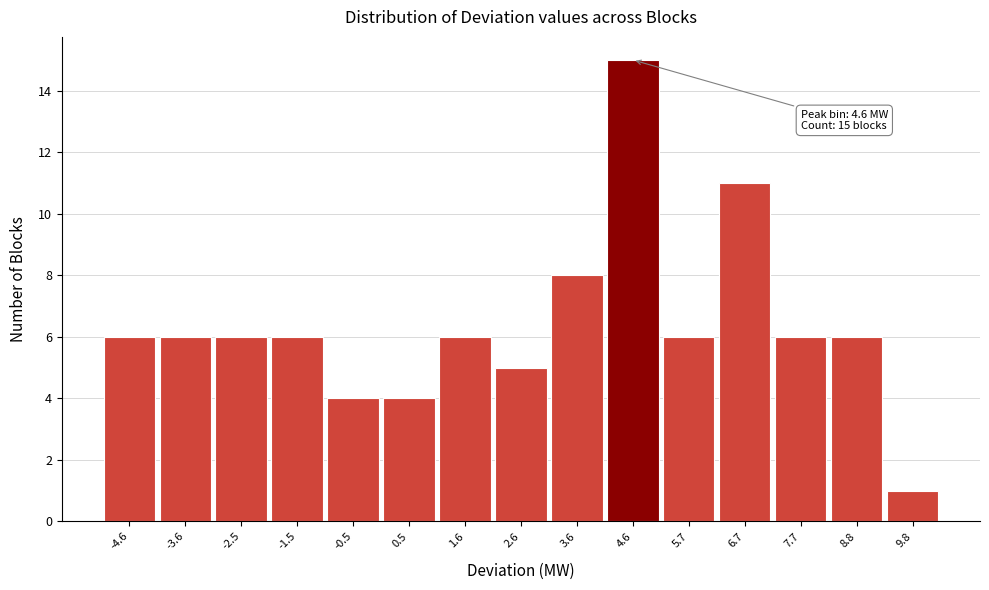

Which range on the x-axis has the tallest bar?

4.2 to 5.2